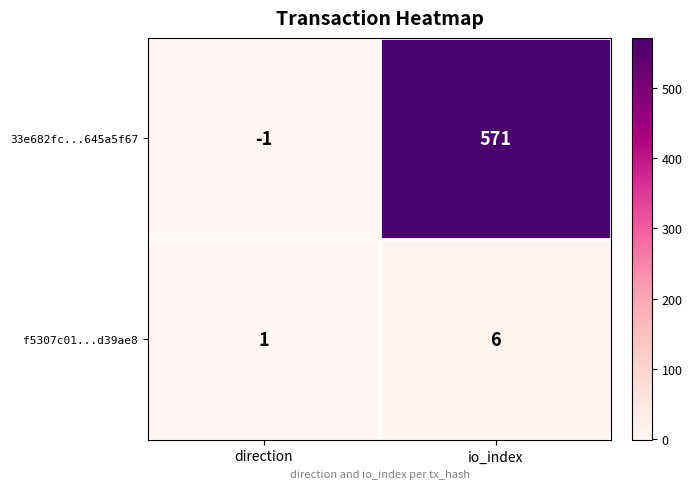

At which category is the sum across all series the highest?

io_index